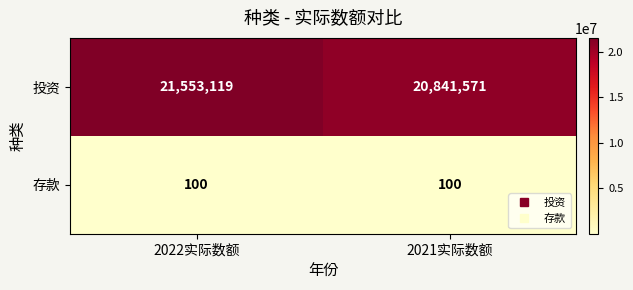

Which label corresponds to the largest value in the chart?

2022实际数额